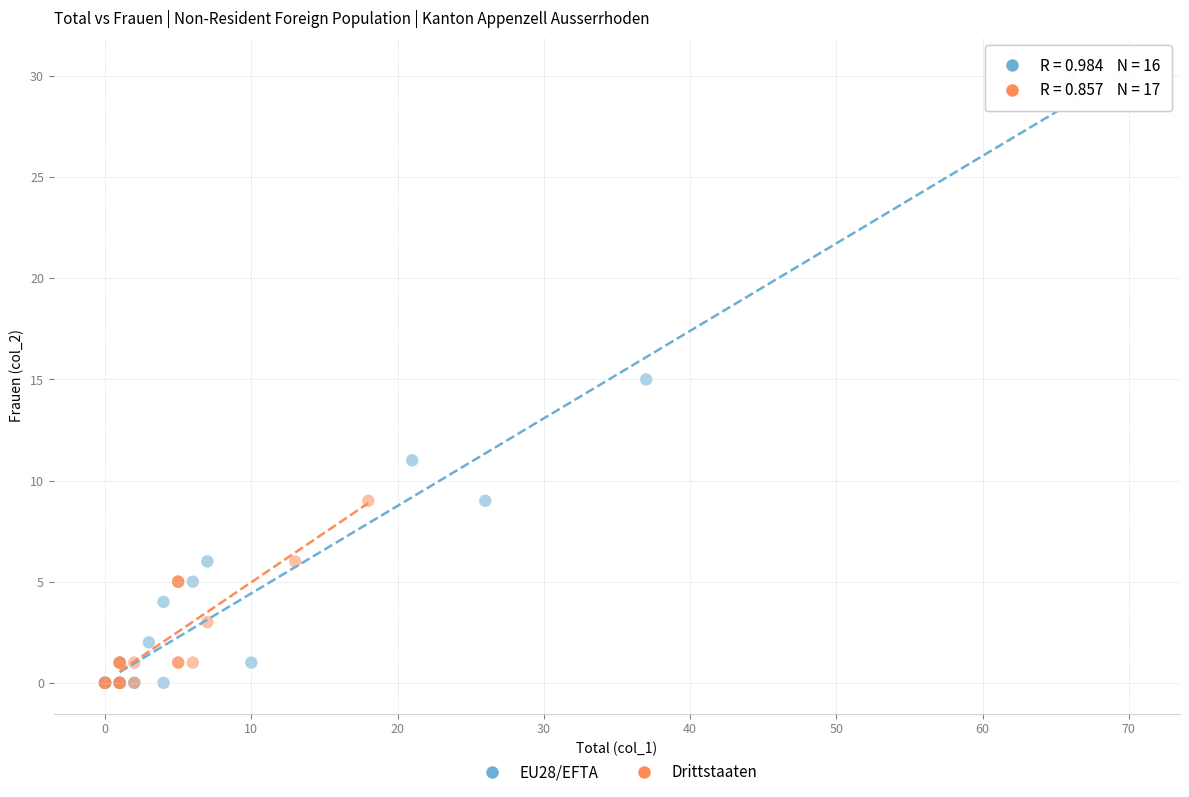

Which series has the largest Y range (max minus min)?

EU28/EFTA